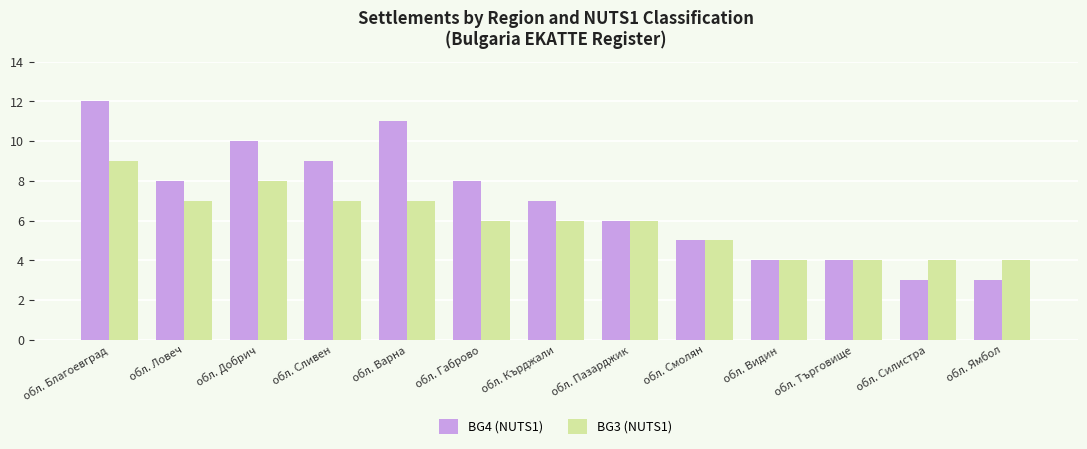

What position from the left is обл. Варна?

5